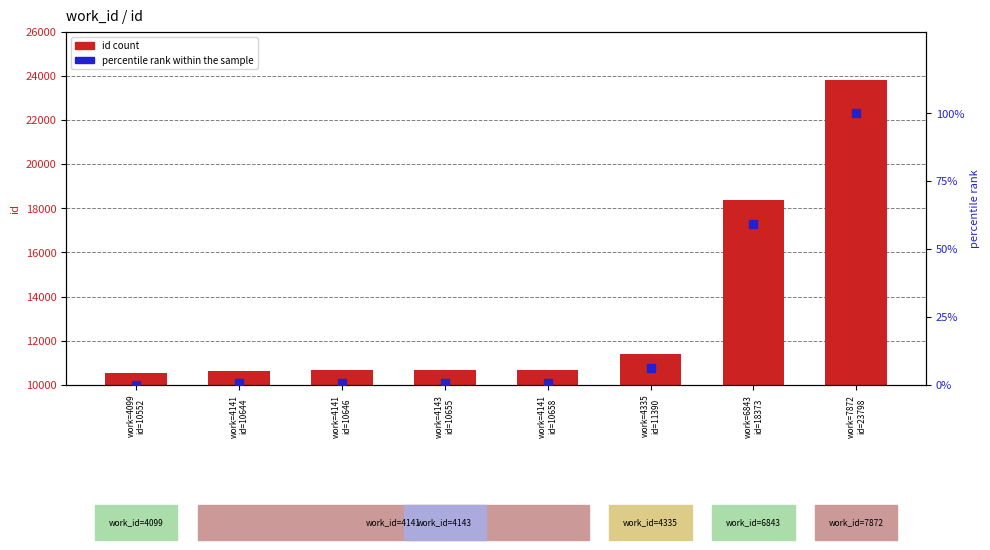

At which category is the sum across all series the highest?

work=7872
id=23798